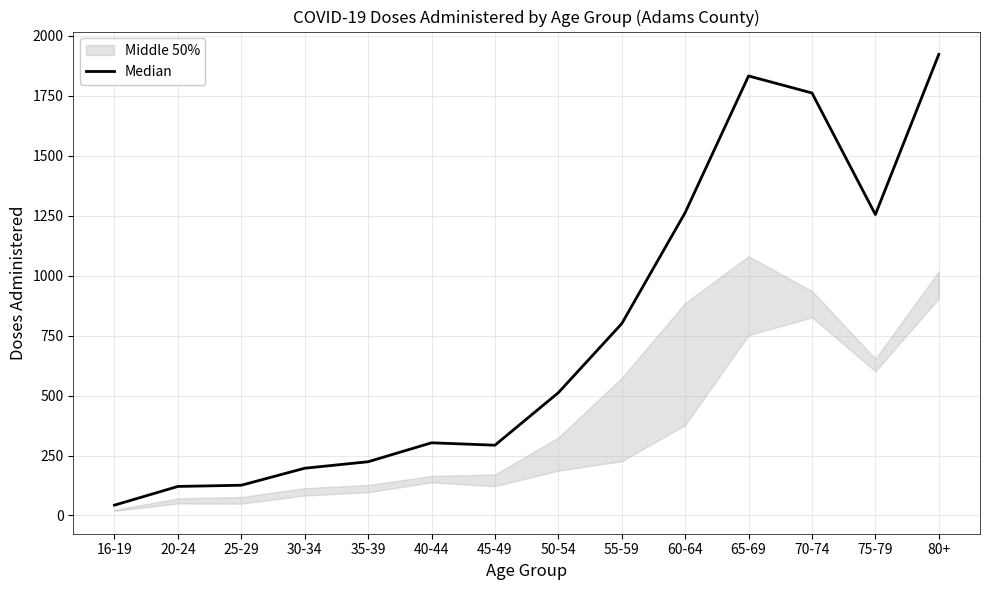

List the labels in order of value, largest first.

80+, 65-69, 70-74, 60-64, 75-79, 55-59, 50-54, 40-44, 45-49, 35-39, 30-34, 25-29, 20-24, 16-19